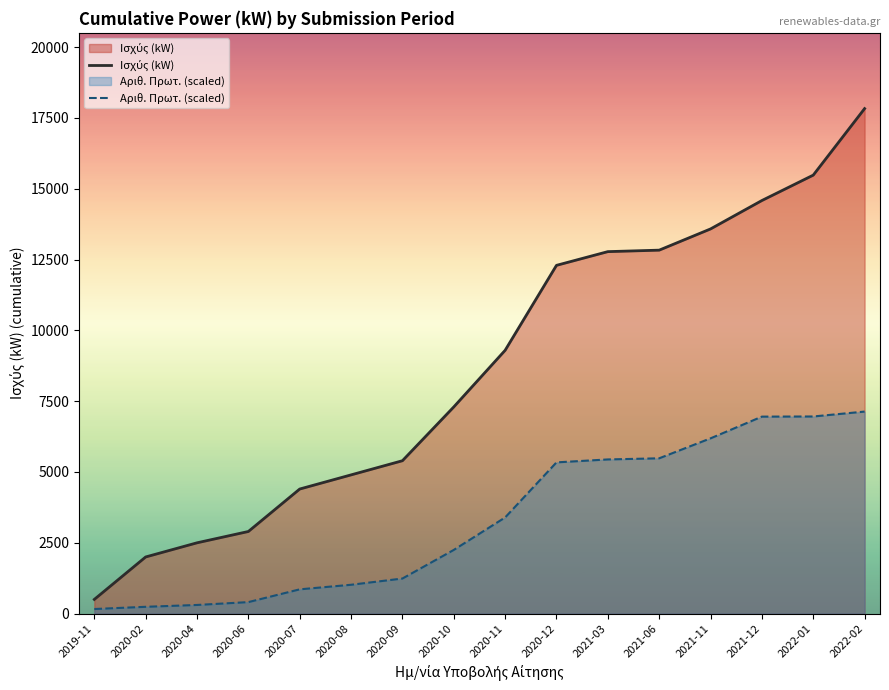

Which series has the widest spread of values?

Ισχύς (kW)